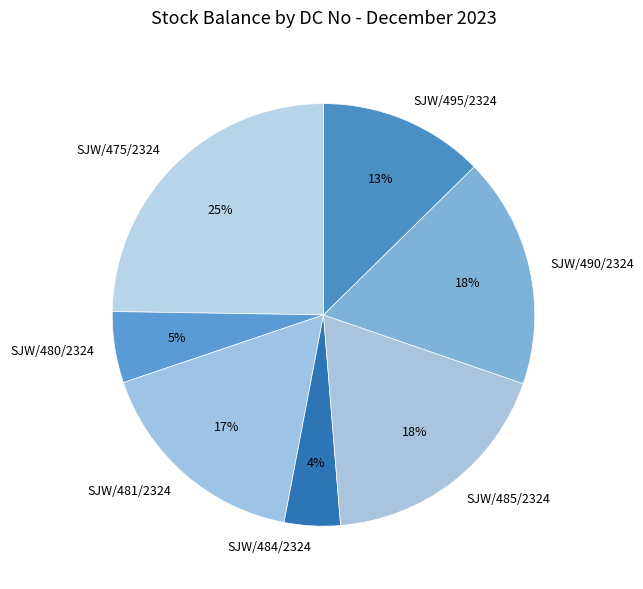

How many slices are in this pie chart?

7